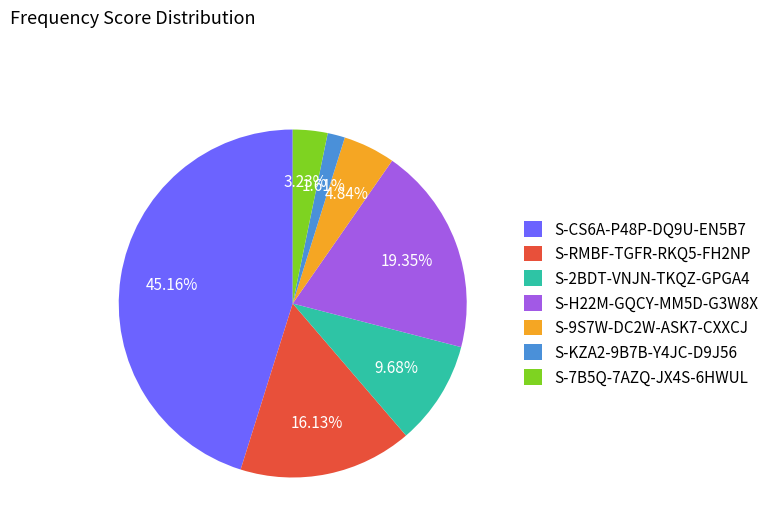

To the nearest percent, what is the difference between the S-7B5Q-7AZQ-JX4S-6HWUL and S-CS6A-P48P-DQ9U-EN5B7 slice percentages?

42%